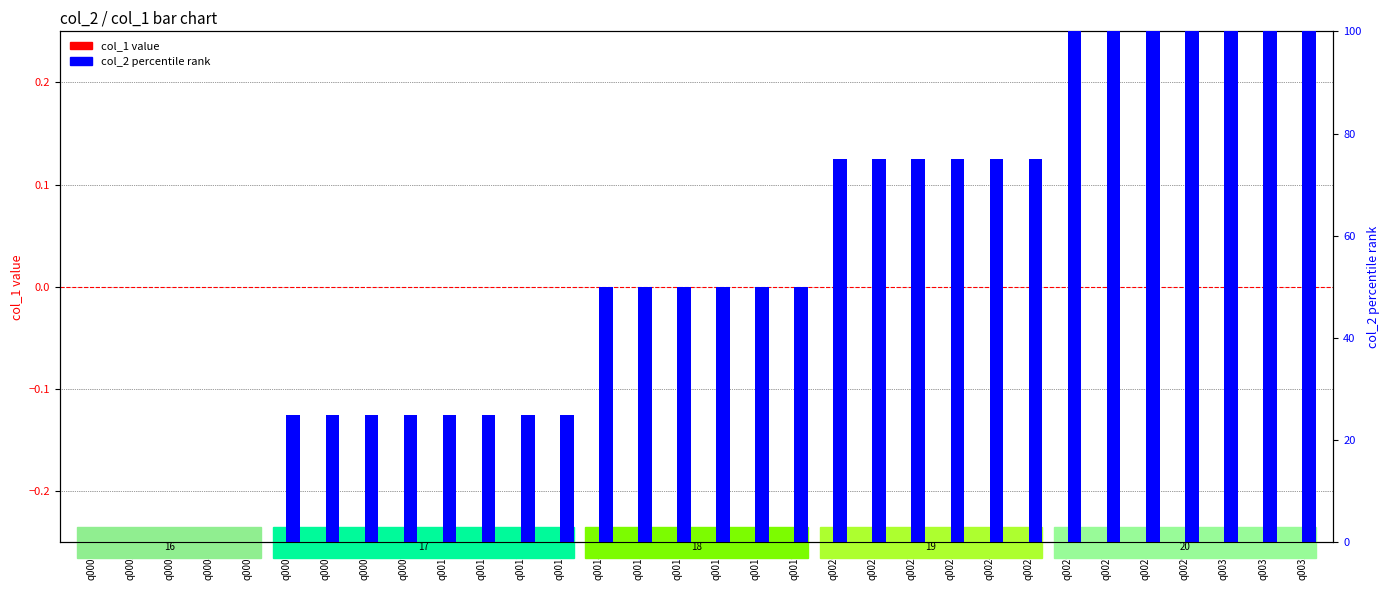

How many categories are shown in the chart?

32